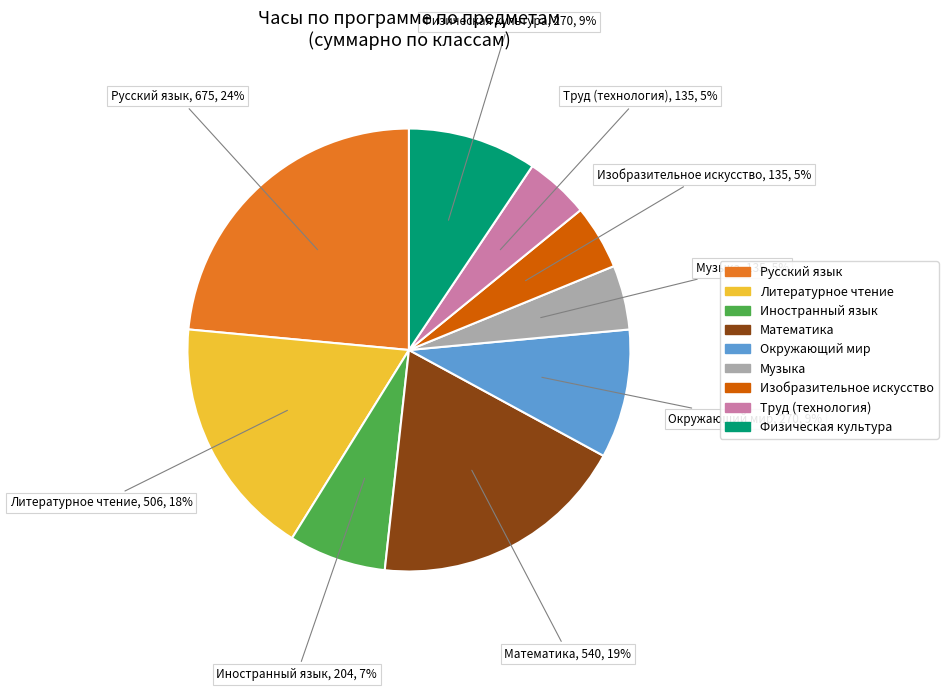

How many slices are in this pie chart?

9